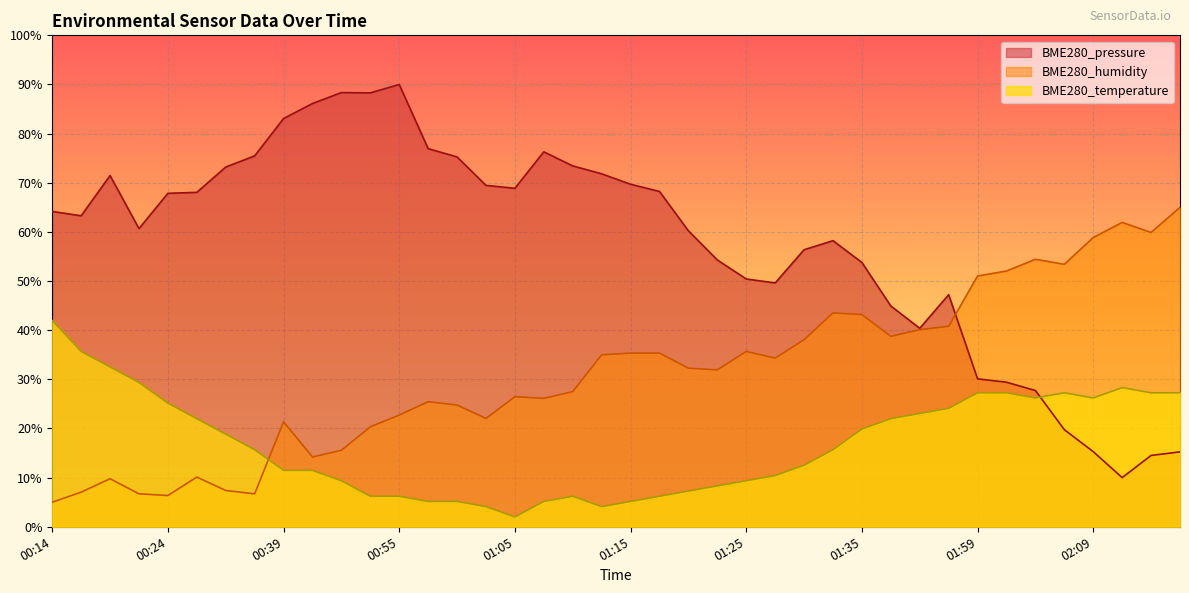

Between 01:25 and 01:40, which is larger?

01:25